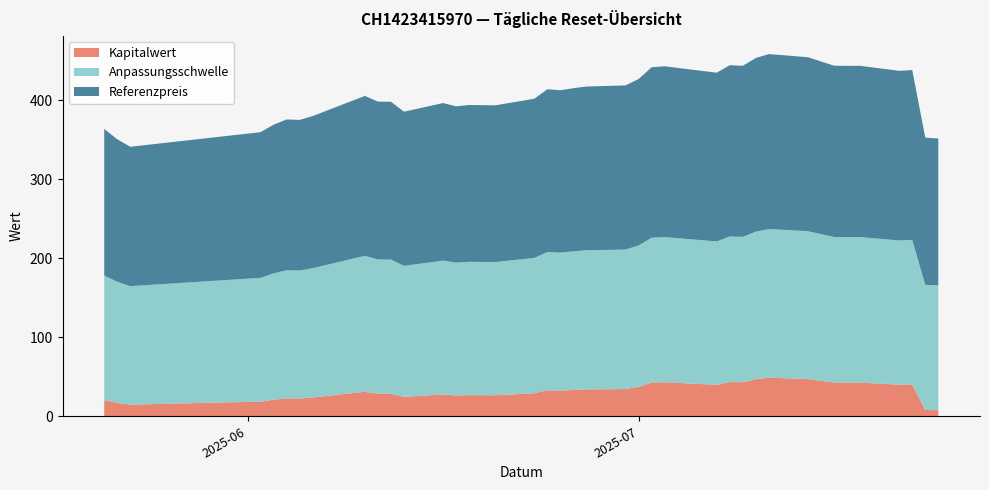

Reading left to right, transcribe all the data shown in this chart.

Kapitalwert: 2025-07-24=7.8	2025-07-23=7.9	2025-07-22=40.4	2025-07-21=40.0	2025-07-18=42.5	2025-07-17=42.6	2025-07-16=42.7	2025-07-15=44.8	2025-07-14=47.1	2025-07-11=48.8	2025-07-10=46.8	2025-07-09=43.0	2025-07-08=43.3	2025-07-07=39.8	2025-07-03=43.1	2025-07-02=42.6	2025-07-01=37.2	2025-06-30=34.4	2025-06-27=34.0	2025-06-26=33.3	2025-06-25=32.5	2025-06-24=32.9	2025-06-23=29.1	2025-06-20=26.6	2025-06-18=26.8	2025-06-17=26.3	2025-06-16=27.6	2025-06-13=24.5	2025-06-12=28.5	2025-06-11=28.6	2025-06-10=31.0	2025-06-06=23.8	2025-06-05=22.4	2025-06-04=22.6	2025-06-03=20.9	2025-06-02=18.6	2025-05-23=14.7	2025-05-22=17.0	2025-05-21=20.4
Anpassungsschwelle: 2025-07-24=157.8	2025-07-23=158.3	2025-07-22=182.7	2025-07-21=182.4	2025-07-18=184.1	2025-07-17=184.1	2025-07-16=184.1	2025-07-15=185.6	2025-07-14=187.0	2025-07-11=188.1	2025-07-10=186.7	2025-07-09=183.9	2025-07-08=184.1	2025-07-07=181.4	2025-07-03=183.6	2025-07-02=183.3	2025-07-01=178.9	2025-06-30=176.5	2025-06-27=176.0	2025-06-26=175.4	2025-06-25=174.6	2025-06-24=174.9	2025-06-23=171.2	2025-06-20=168.5	2025-06-18=168.6	2025-06-17=168.0	2025-06-16=169.3	2025-06-13=165.8	2025-06-12=169.7	2025-06-11=169.7	2025-06-10=171.9	2025-06-06=163.6	2025-06-05=161.9	2025-06-04=162.1	2025-06-03=159.9	2025-06-02=156.6	2025-05-23=149.9	2025-05-22=153.2	2025-05-21=157.6
Referenzpreis: 2025-07-24=185.7	2025-07-23=186.2	2025-07-22=214.9	2025-07-21=214.6	2025-07-18=216.6	2025-07-17=216.6	2025-07-16=216.6	2025-07-15=218.4	2025-07-14=220.1	2025-07-11=221.2	2025-07-10=219.7	2025-07-09=216.4	2025-07-08=216.6	2025-07-07=213.4	2025-07-03=216.0	2025-07-02=215.6	2025-07-01=210.4	2025-06-30=207.6	2025-06-27=207.1	2025-06-26=206.3	2025-06-25=205.4	2025-06-24=205.8	2025-06-23=201.4	2025-06-20=198.2	2025-06-18=198.3	2025-06-17=197.7	2025-06-16=199.2	2025-06-13=195.0	2025-06-12=199.7	2025-06-11=199.7	2025-06-10=202.3	2025-06-06=192.4	2025-06-05=190.5	2025-06-04=190.7	2025-06-03=188.1	2025-06-02=184.2	2025-05-23=176.3	2025-05-22=180.2	2025-05-21=185.4